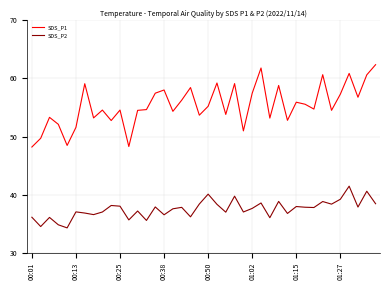

What is the difference between the maximum and minimum values in the SDS_P2 series?

7.2